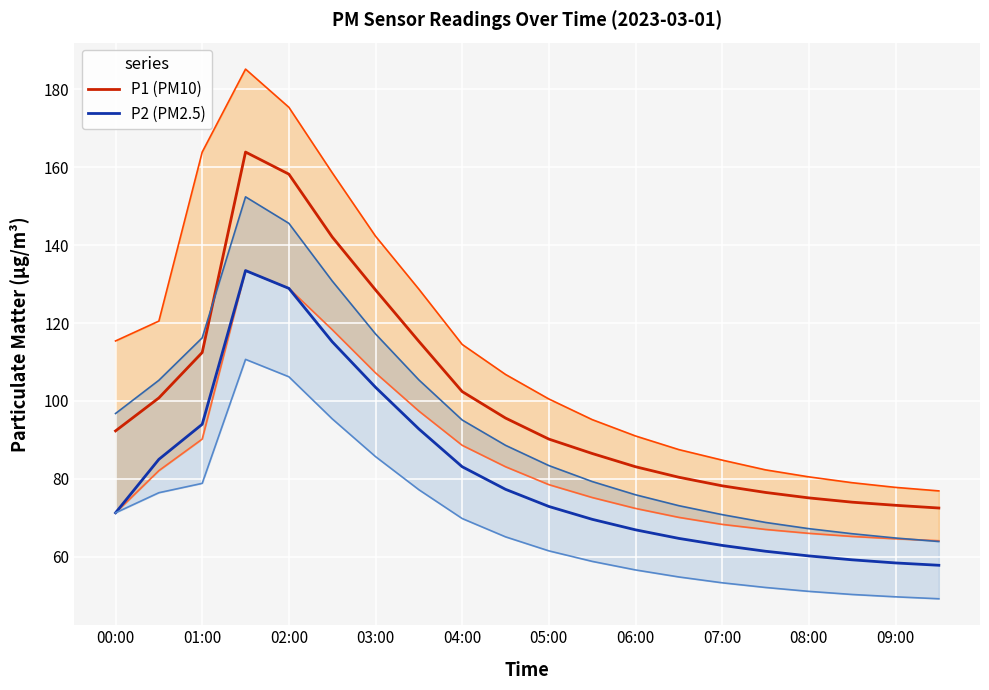

True or false: P1 (PM10) and P2 (PM2.5) intersect in this chart.

False